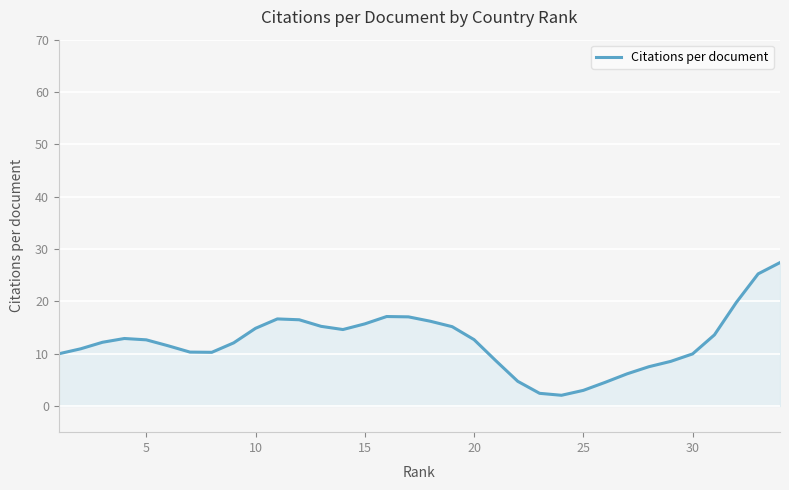

What is the difference between the maximum and minimum values?

25.4